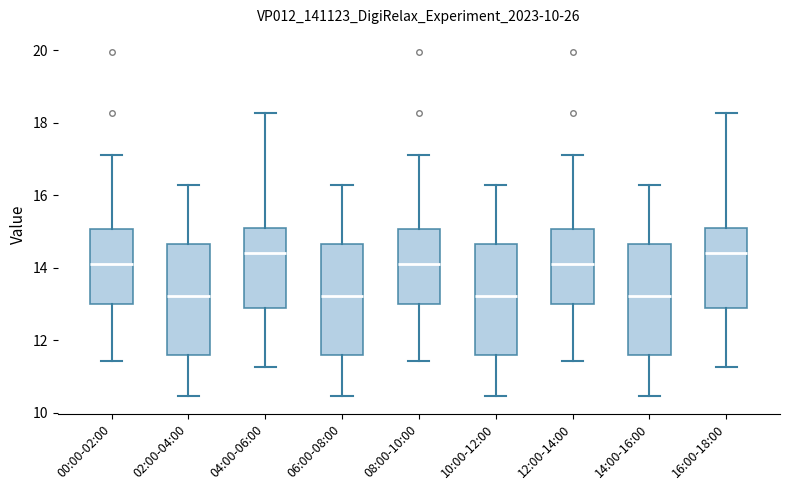

Where is the lower edge of the box for 10:00-12:00 on the y-axis? The values are not printed on the chart, so give them approximately, as read against the axis.

11.6